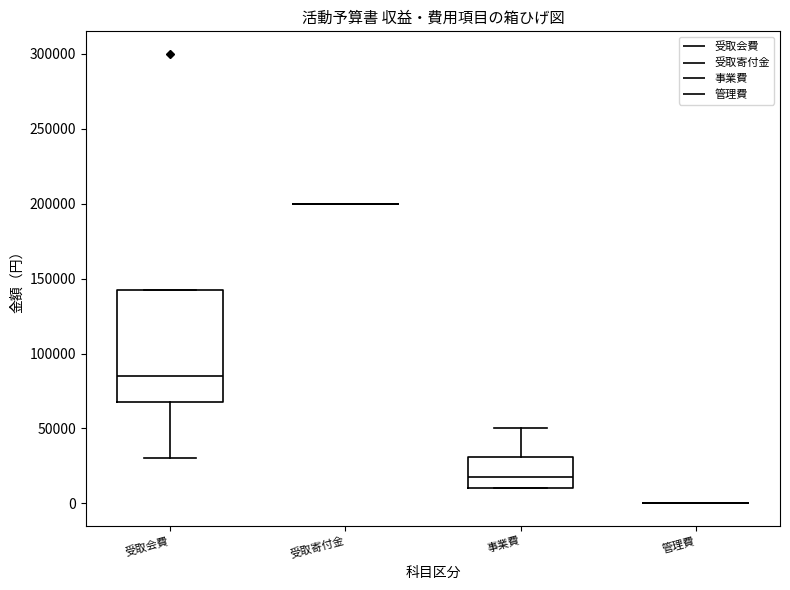

Reading left to right, transcribe this box plot: for each box, give where its median line is, the range the box spans, and where its two whiskers end, as read against the y-axis. The values are not printed on the chart, so give them approximately, as read against the axis.

受取会費: median 85000, box 70000 to 145000, whiskers 30000 to 145000
受取寄付金: box collapsed to a line at 200000, whiskers 200000 to 200000
事業費: median 20000, box 10000 to 30000, whiskers 10000 to 50000
管理費: box collapsed to a line at 0, whiskers 0 to 0